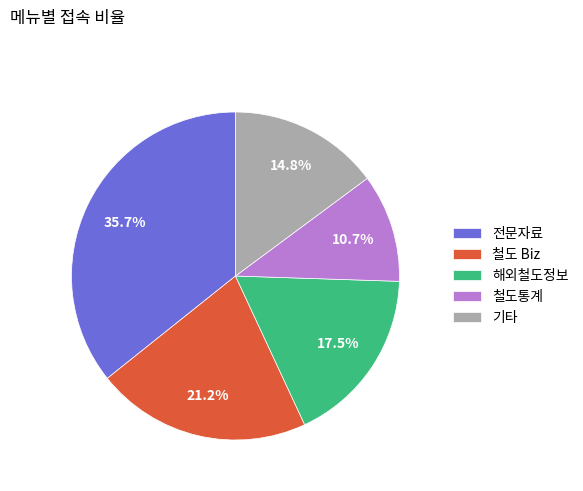

Count the number of slices in the pie.

5